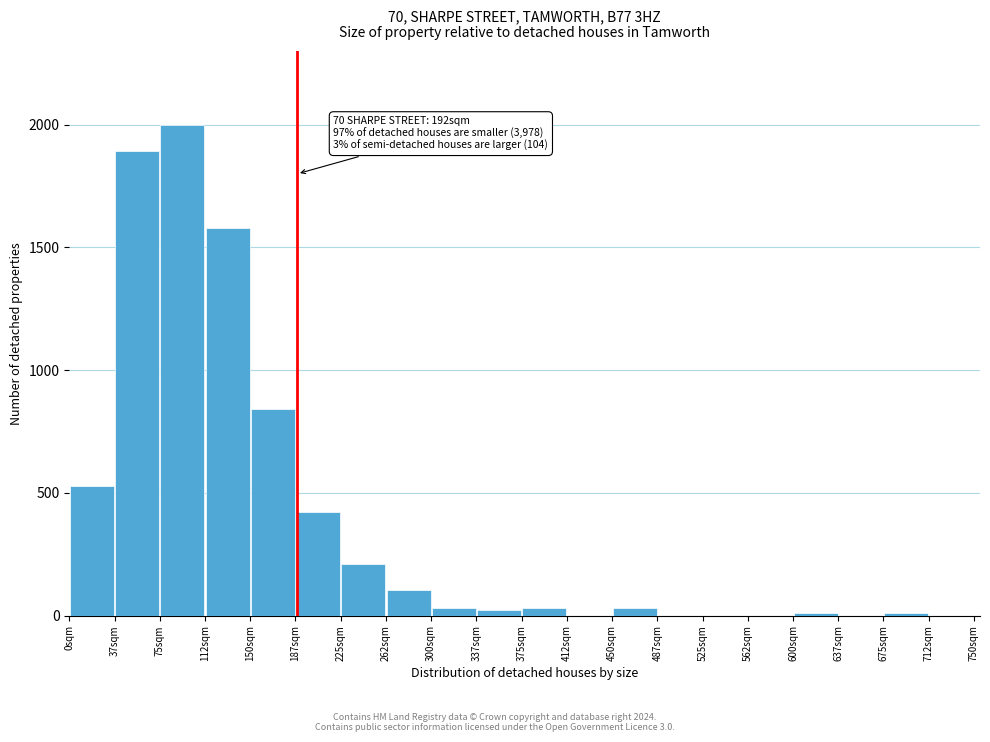

Which range on the x-axis has the tallest bar?

75.0 to 112.5